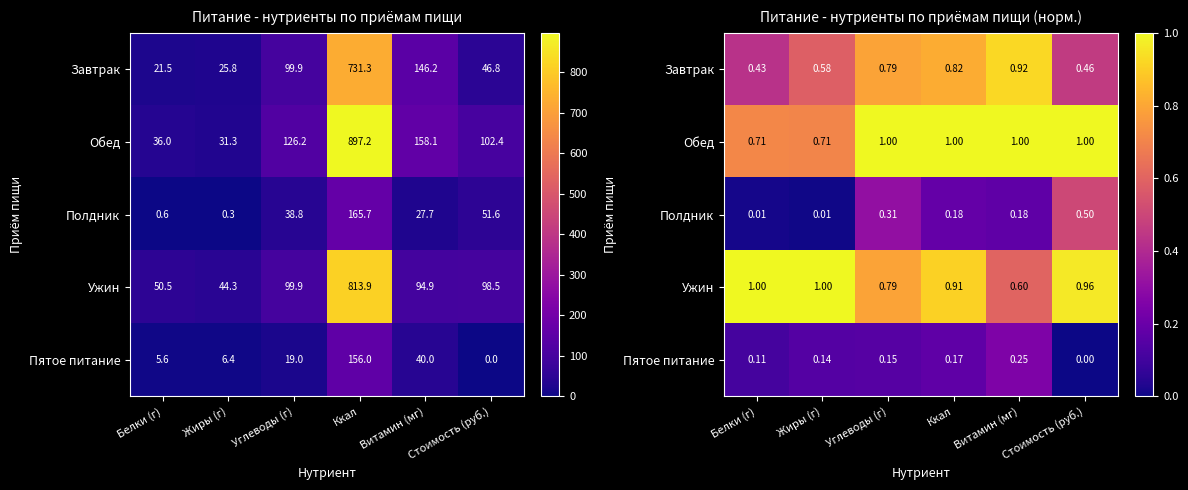

Which category has the lowest value in the Завтрак series?

Белки (г)